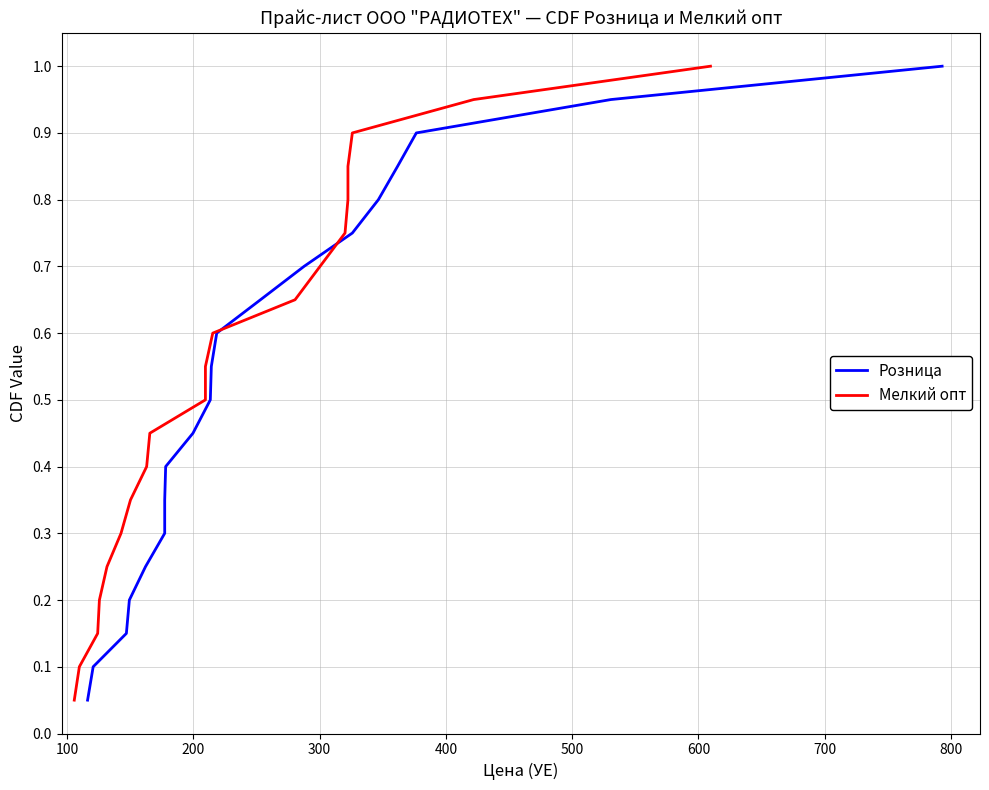

Does the chart have visible grid lines?

Yes